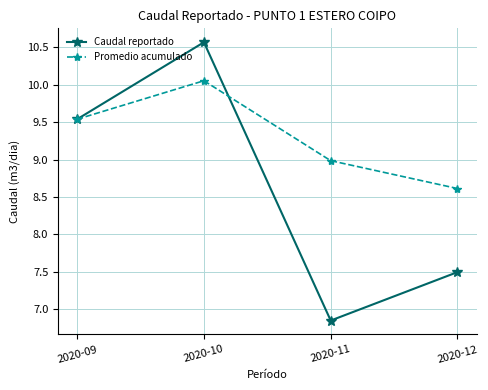

Which series changed the most between 2020-10 and 2020-12?

Caudal reportado